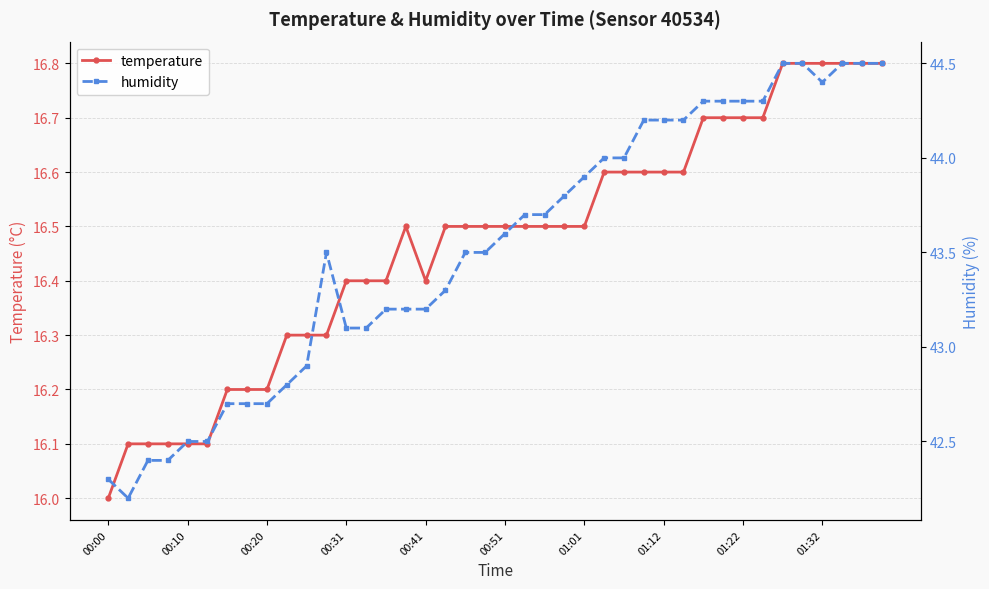

What is the highest value of the temperature series?

16.8